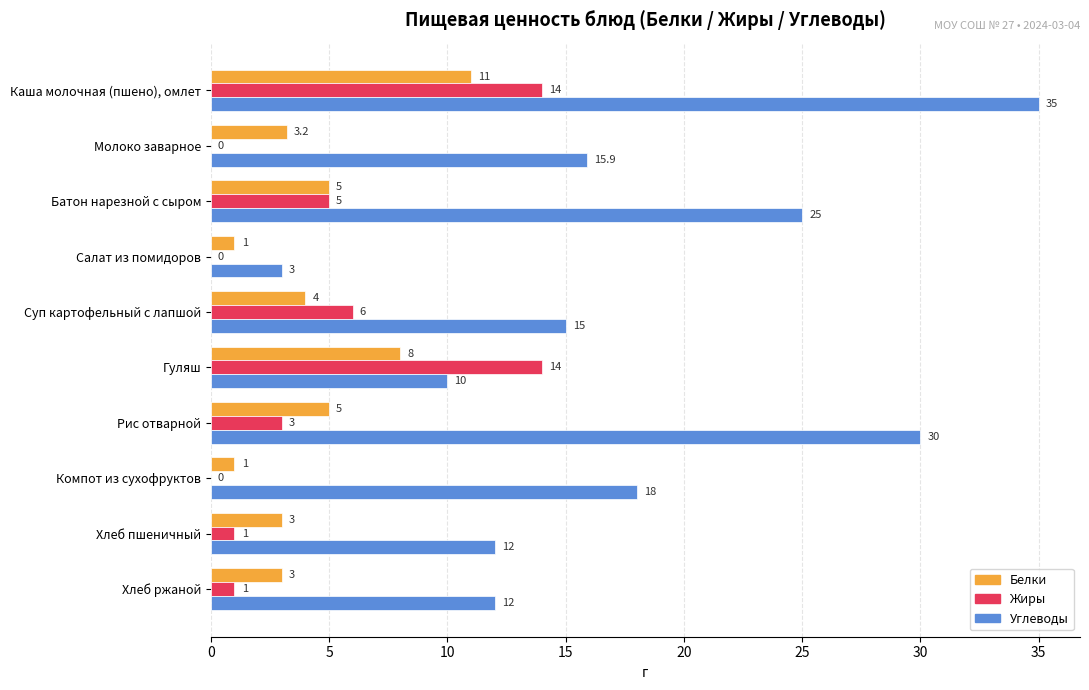

How many distinct data groups are displayed?

3